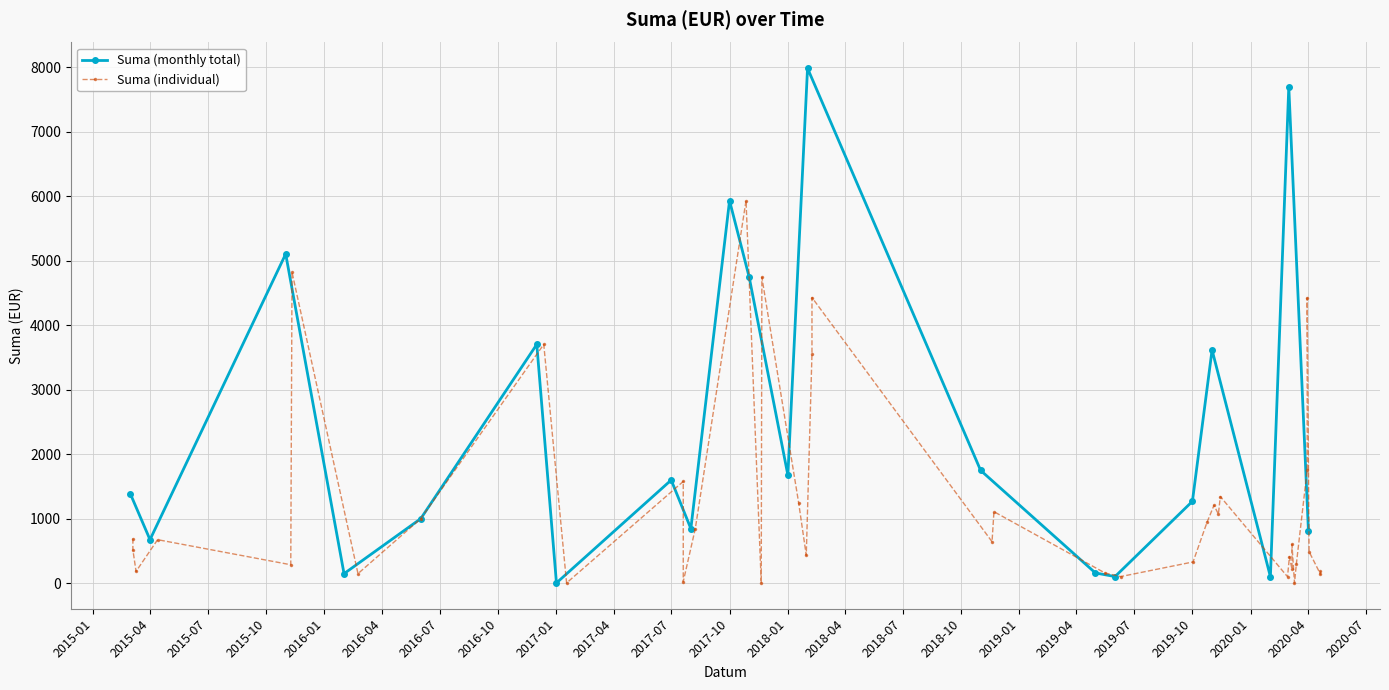

The chart shows a value of 940.0 at 2019-10-24. True or false?

True